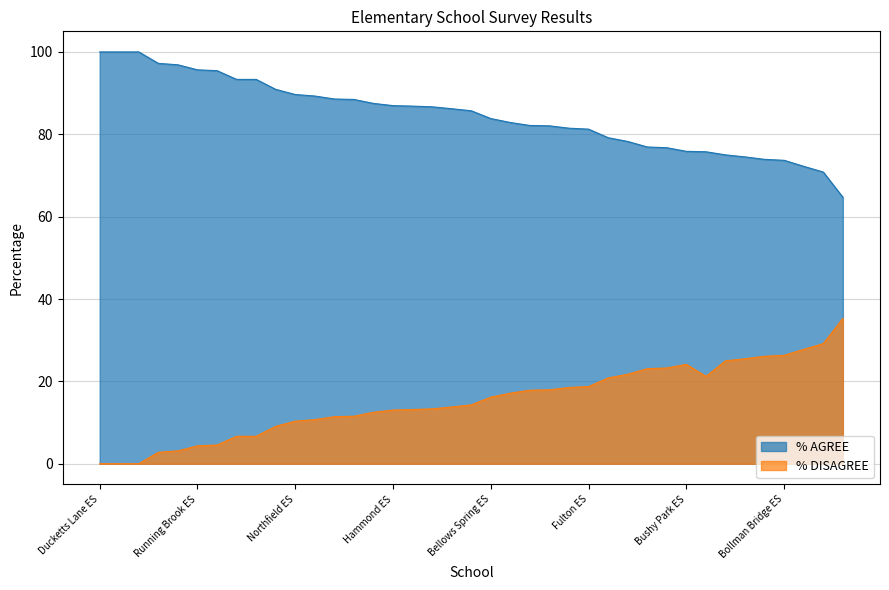

What is the label of the 24th point from the right?

Hammond ES